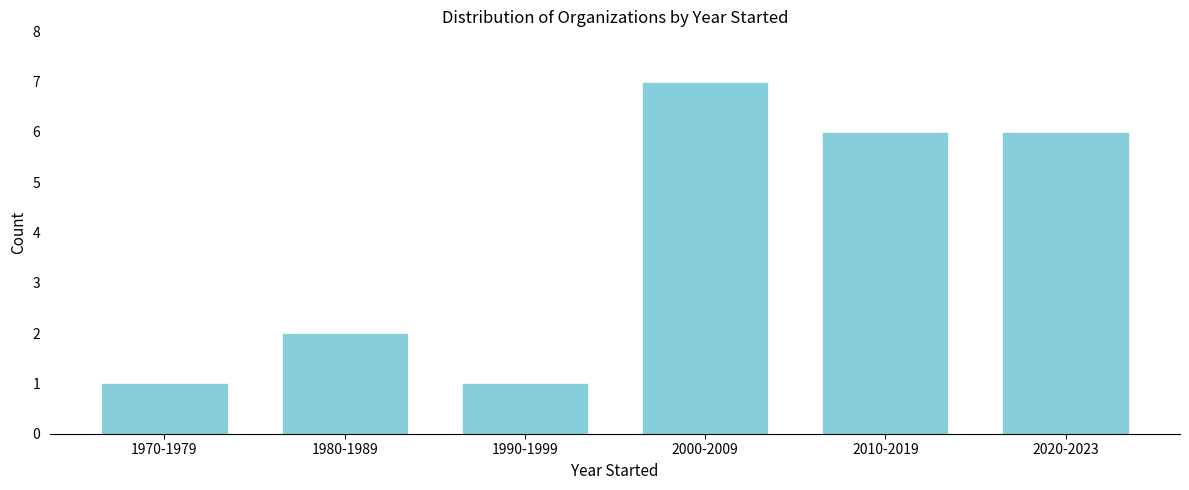

Reading right to left, transcribe all the data shown in this chart.

2020-2023=6	2010-2019=6	2000-2009=7	1990-1999=1	1980-1989=2	1970-1979=1